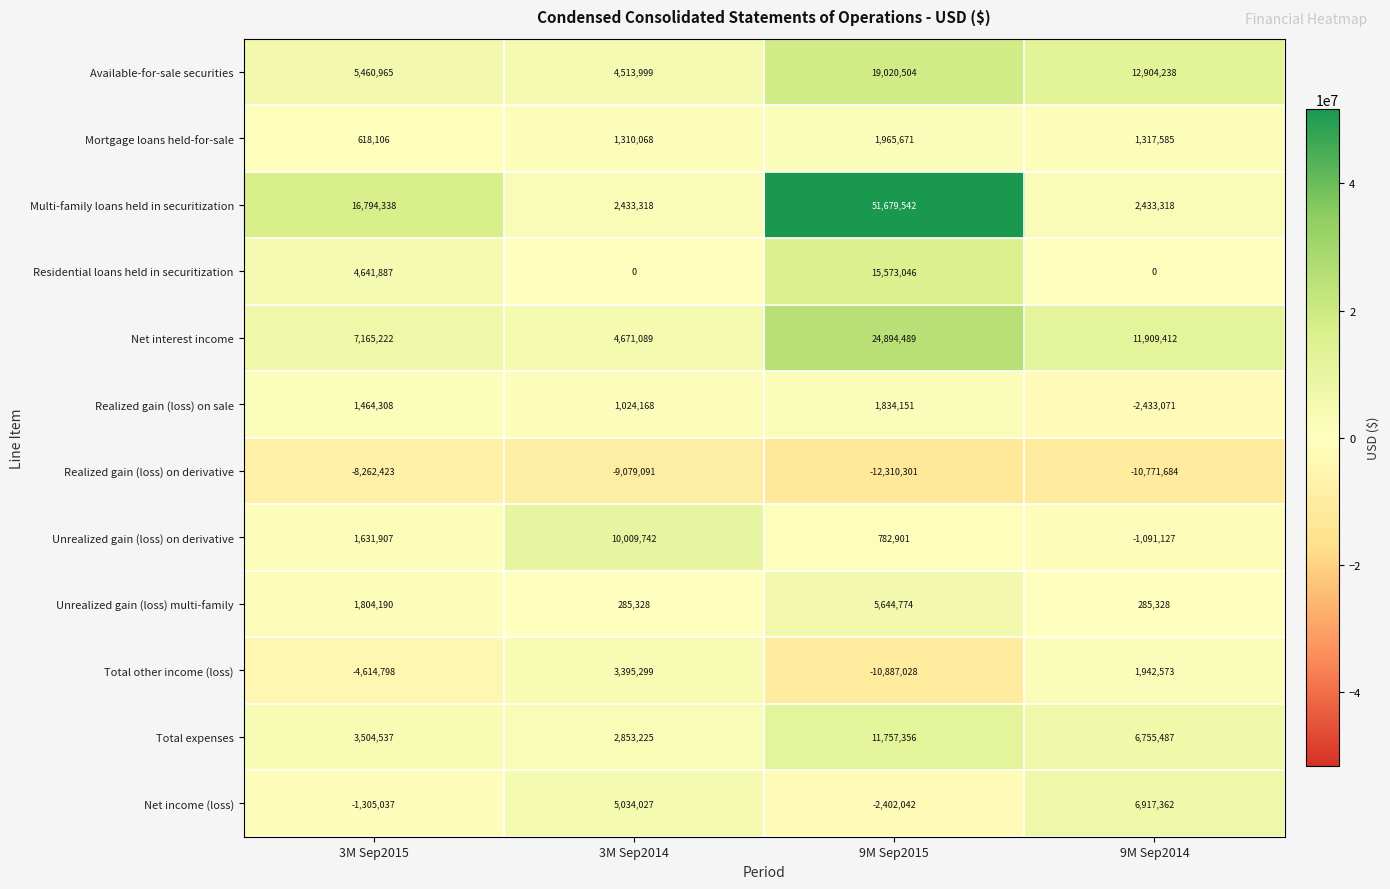

Which series changed the most between 3M Sep2014 and 9M Sep2015?

Multi-family loans held in securitization